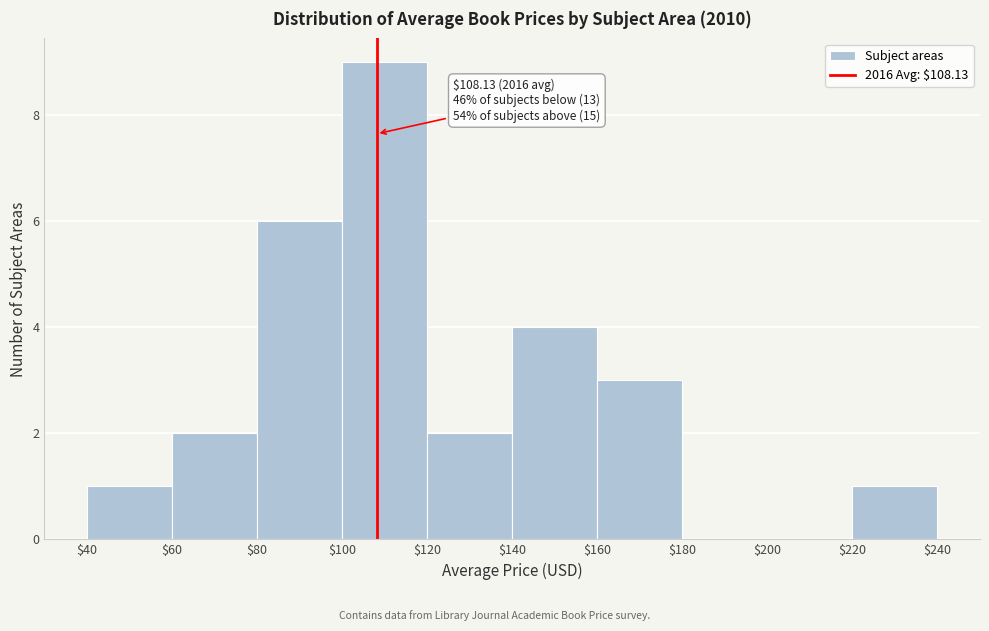

Over which range of the x-axis is the bar tallest?

$100 to $120